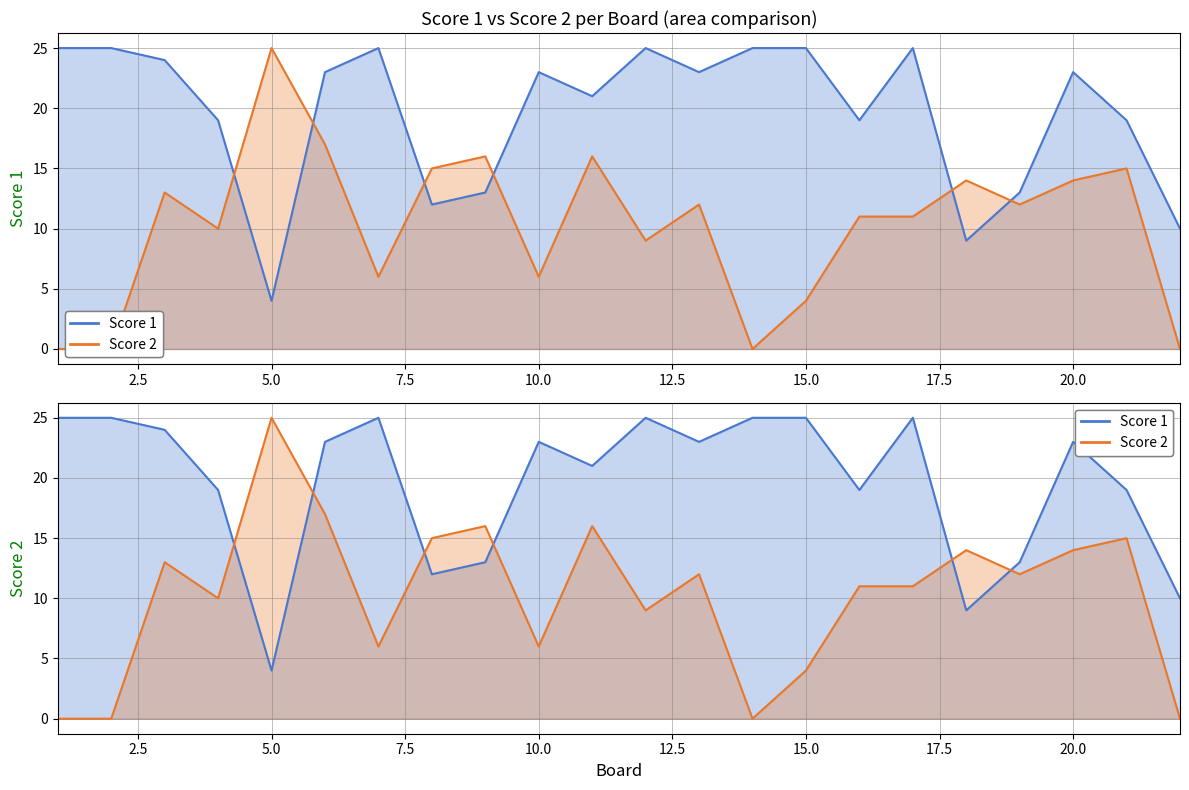

At which category does Score 1 reach its first local peak?

7